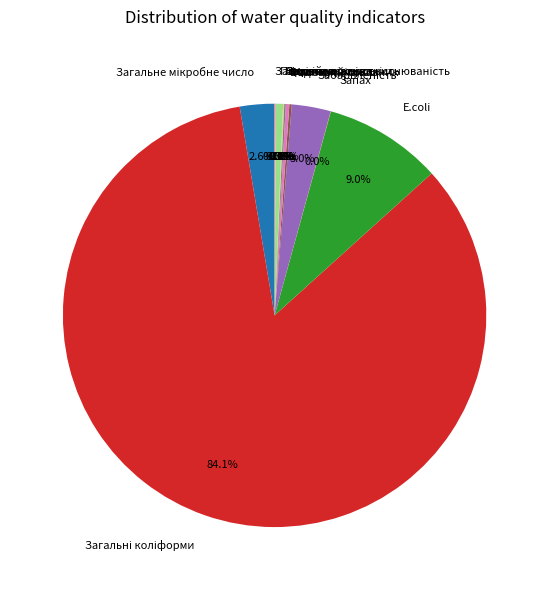

Is there a majority slice in this chart?

Yes